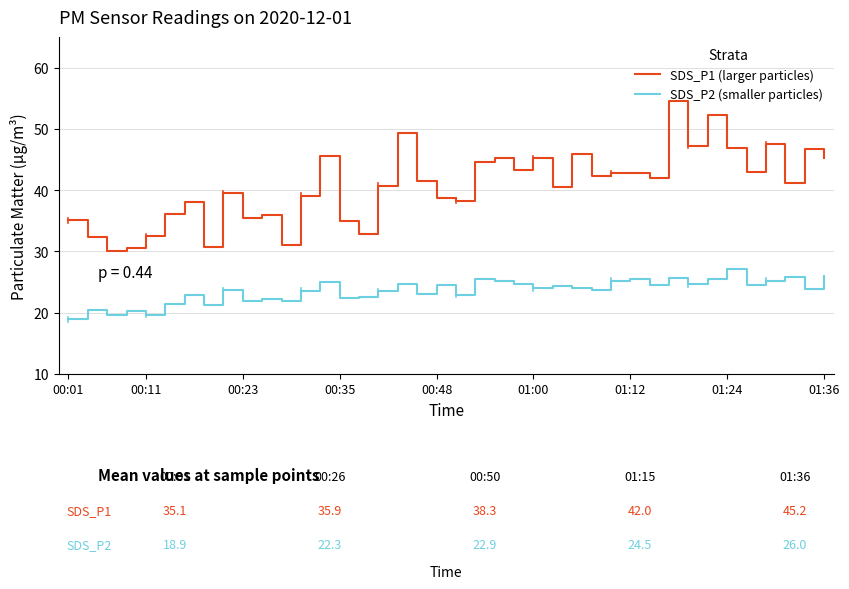

Rank the series by their maximum value, from lowest to highest.

SDS_P2 (smaller particles), SDS_P1 (larger particles)